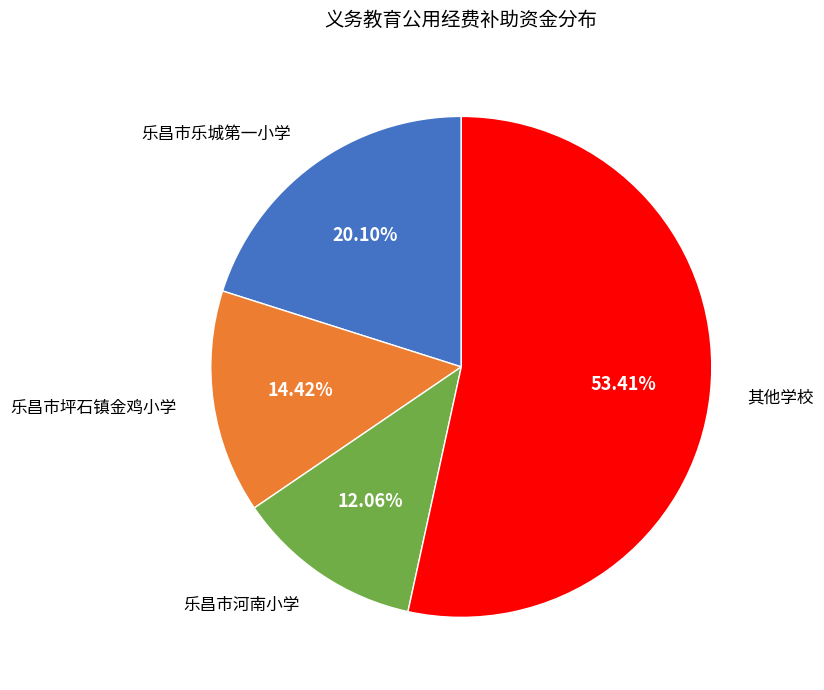

Is there any slice that represents more than half of the pie?

Yes